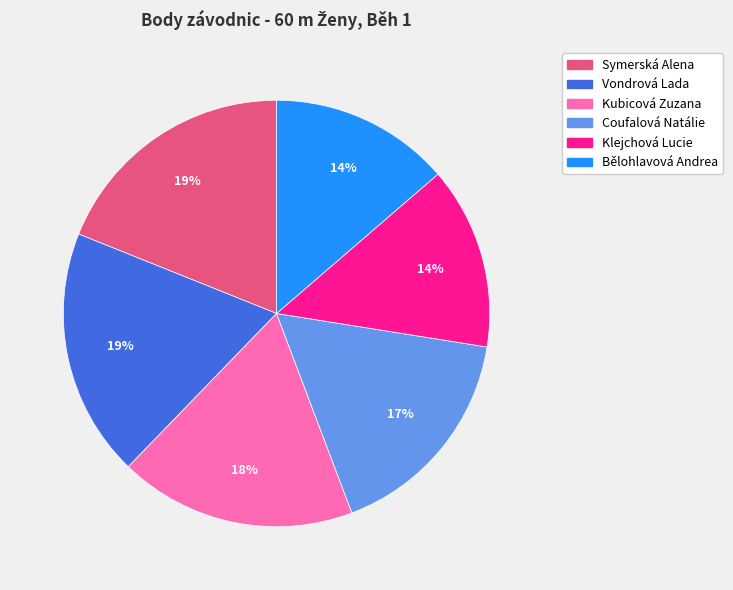

How many segments does this pie chart have?

6